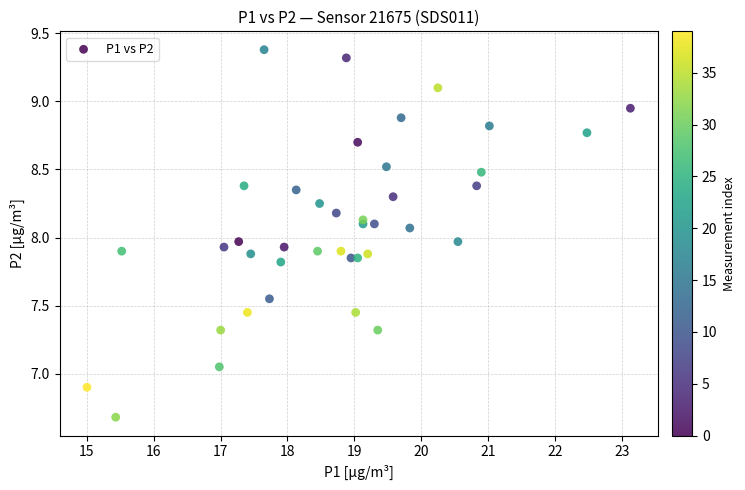

What is the range of Y values (max minus min)?

2.7